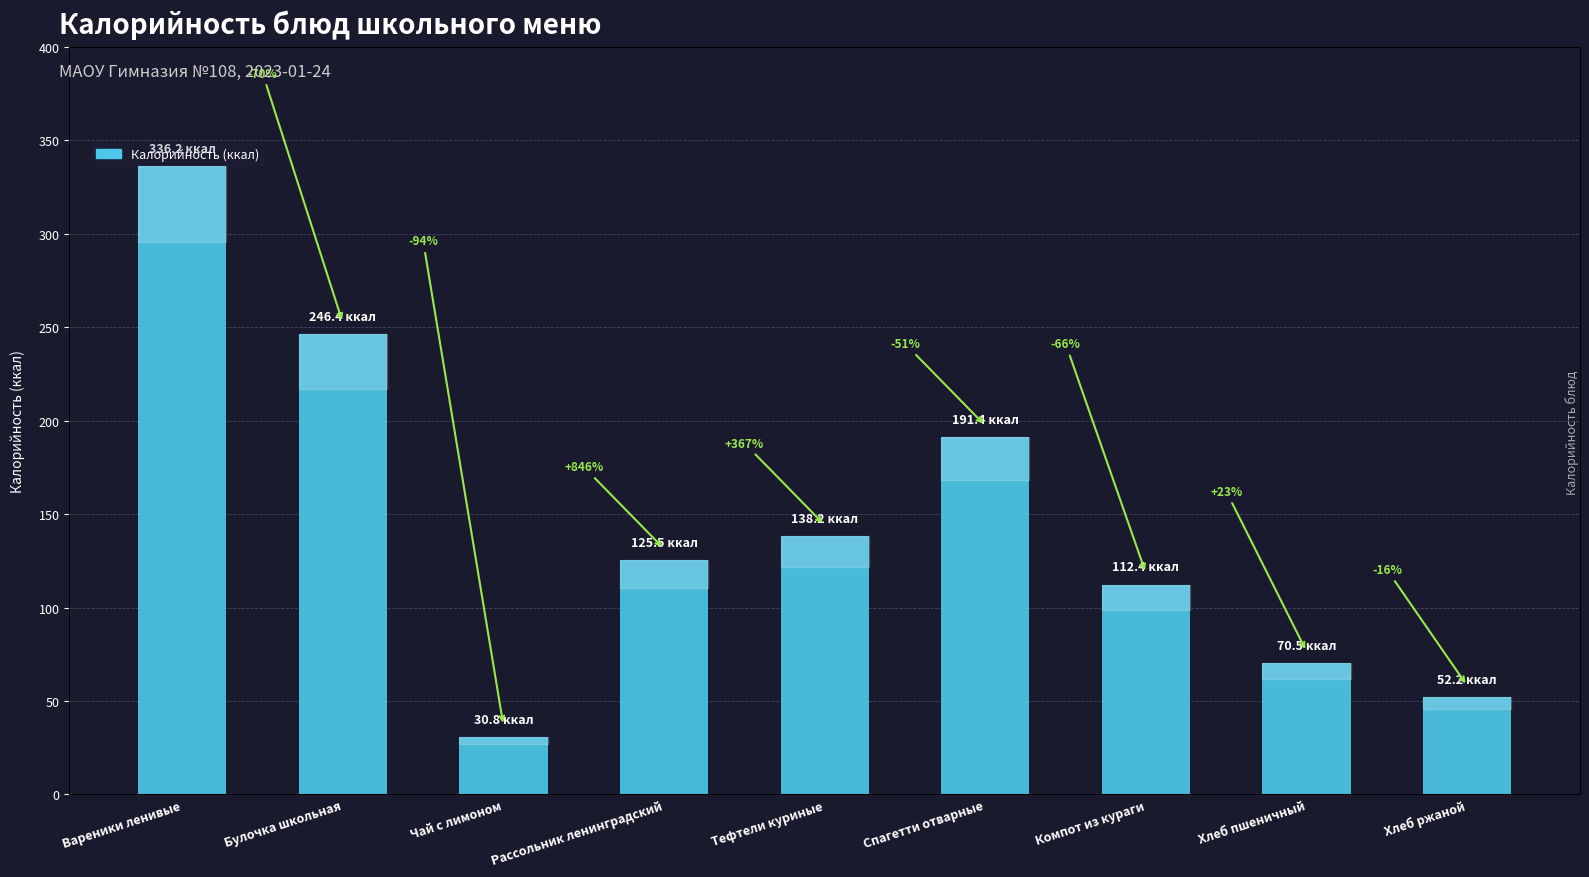

What is the sum of the Белки values at Спагетти отварные and Хлеб ржаной?

7.6